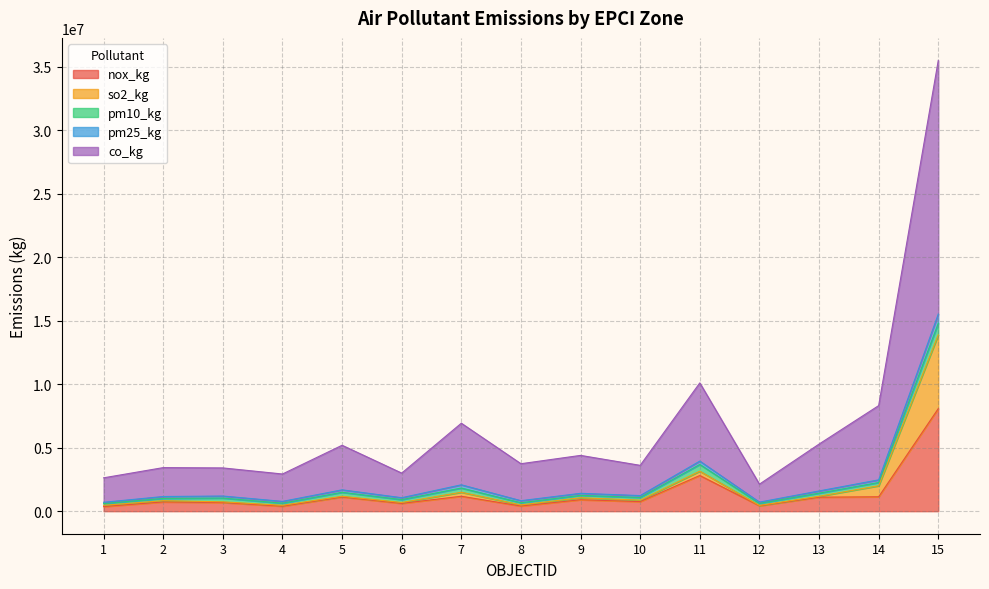

At how many categories does at least one series exceed 34068767?

1